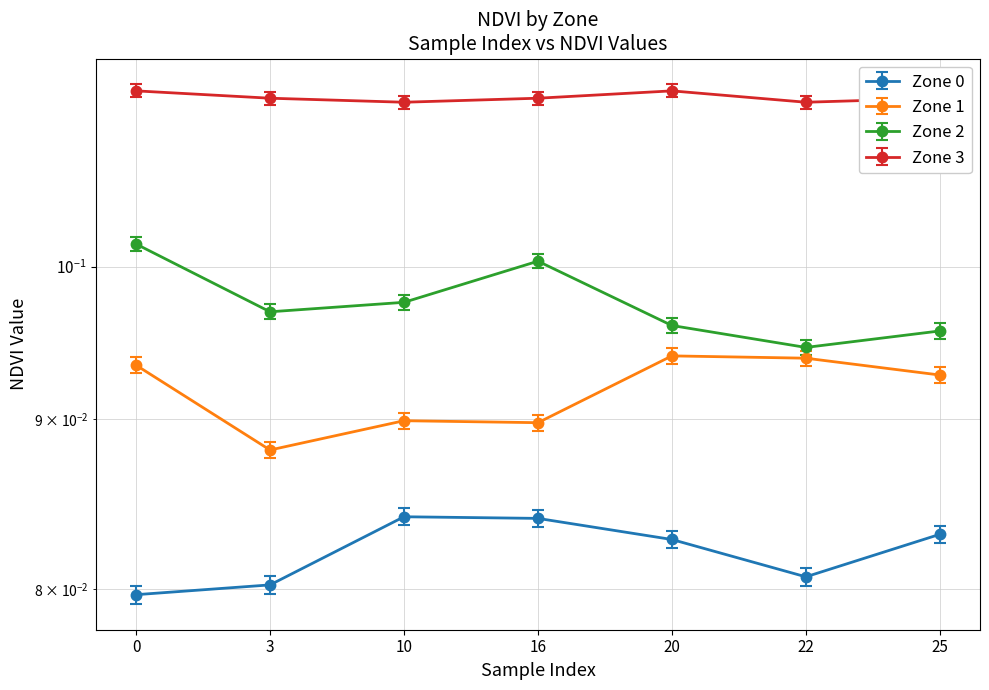

Is the value of Zone 2 at 25 greater than the value of Zone 0 at 25?

Yes